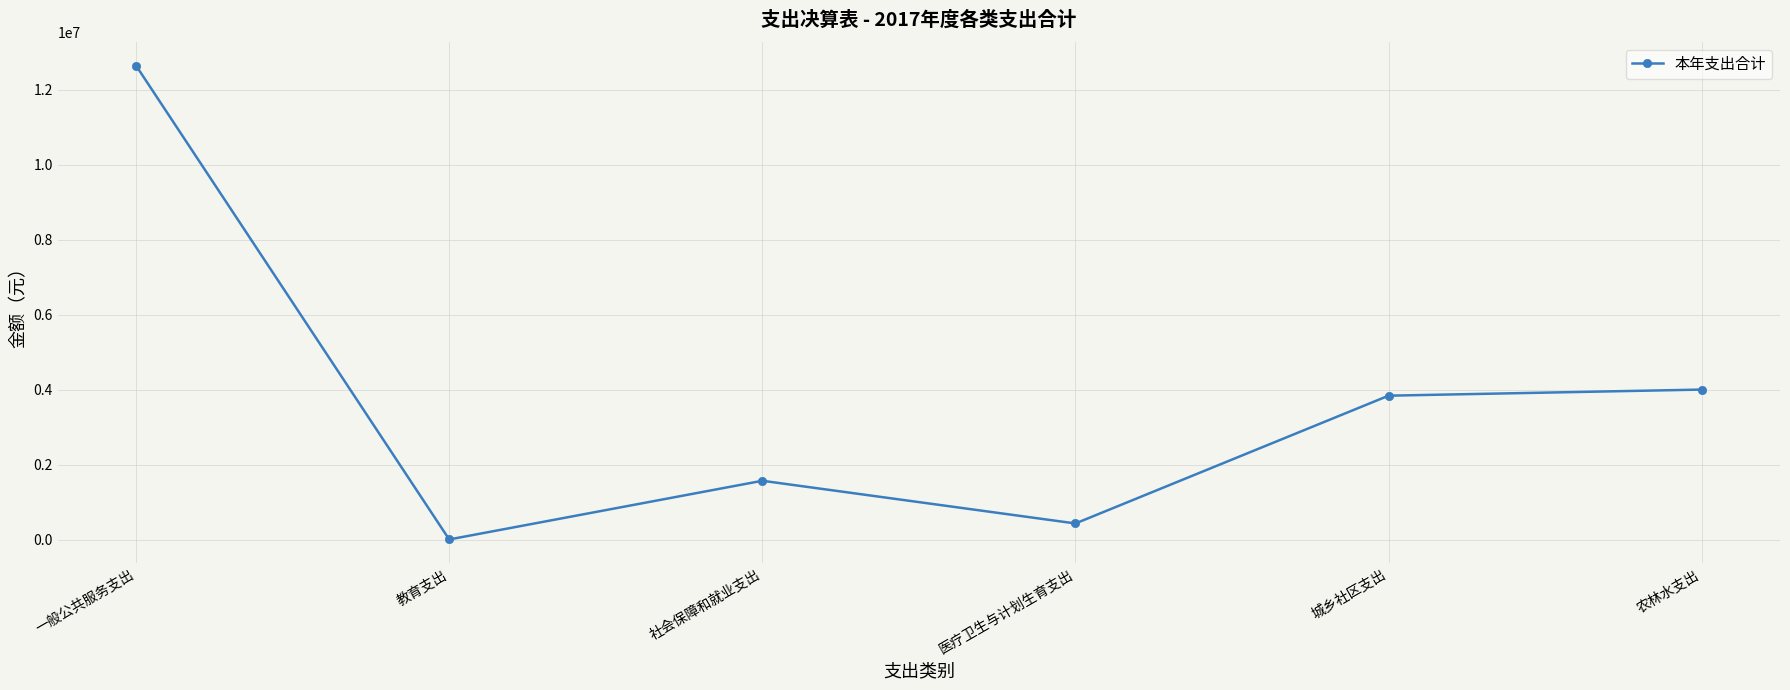

What is the difference between the values at 教育支出 and 医疗卫生与计划生育支出?

426452.4